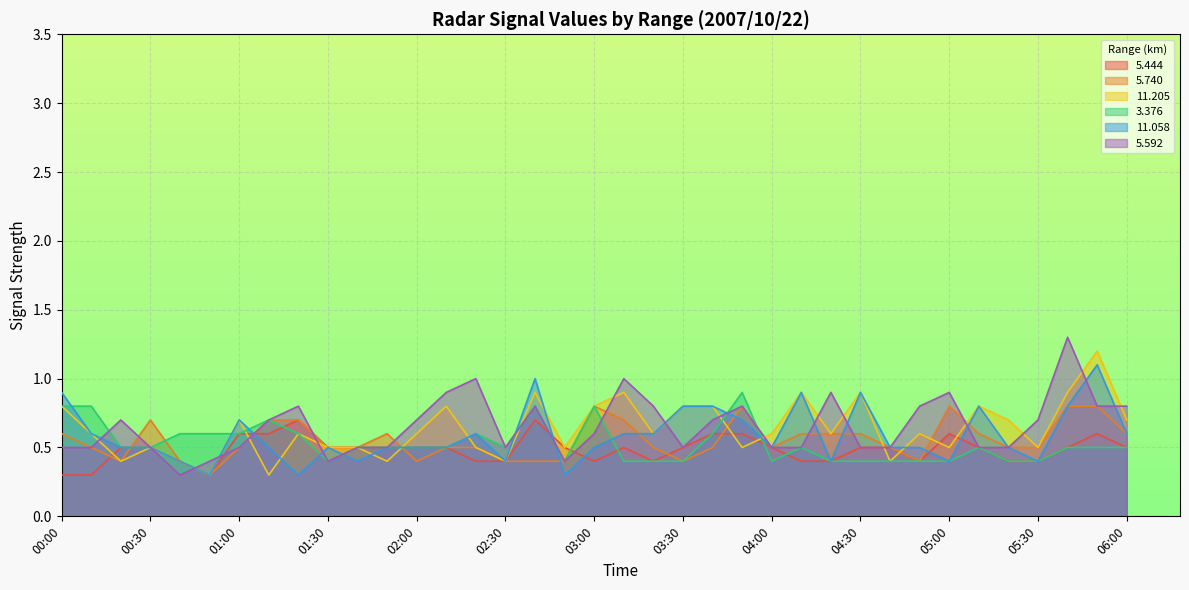

What is the minimum value for  11.058?

0.3